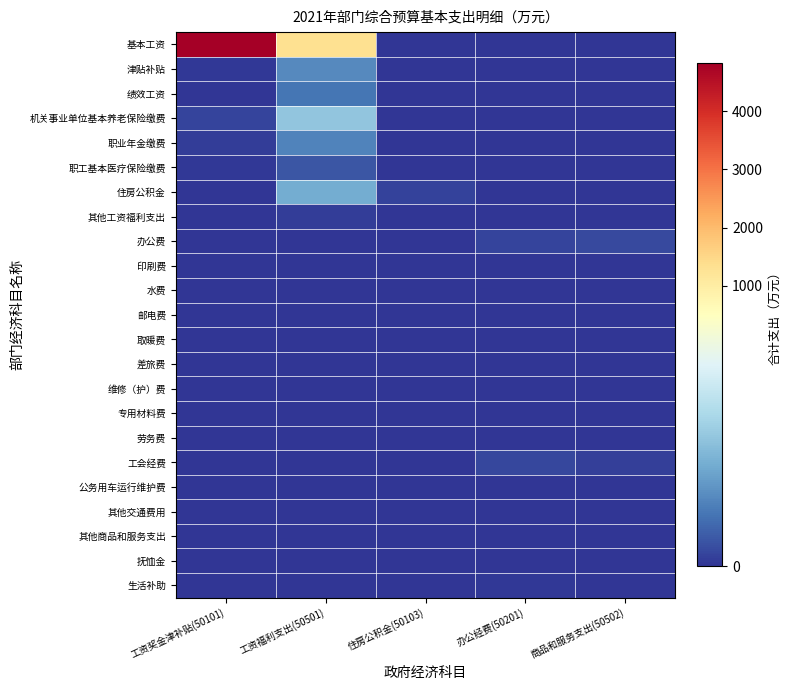

List the series in order of their peak value, highest first.

基本工资, 机关事业单位基本养老保险缴费, 住房公积金, 津贴补贴, 职业年金缴费, 绩效工资, 职工基本医疗保险缴费, 办公费, 工会经费, 其他工资福利支出, 生活补助, 差旅费, 邮电费, 印刷费, 公务用车运行维护费, 取暖费, 其他交通费用, 抚恤金, 水费, 维修（护）费, 其他商品和服务支出, 劳务费, 专用材料费